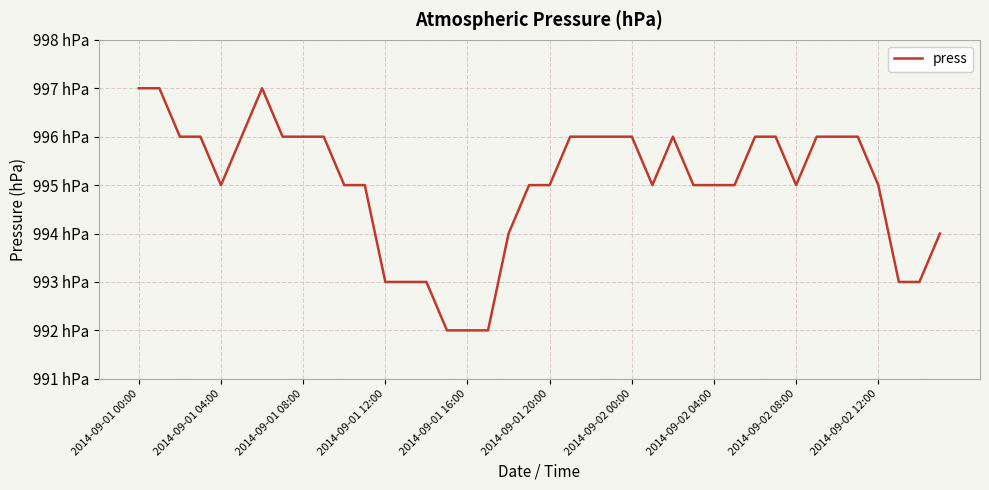

Does the chart have visible grid lines?

Yes